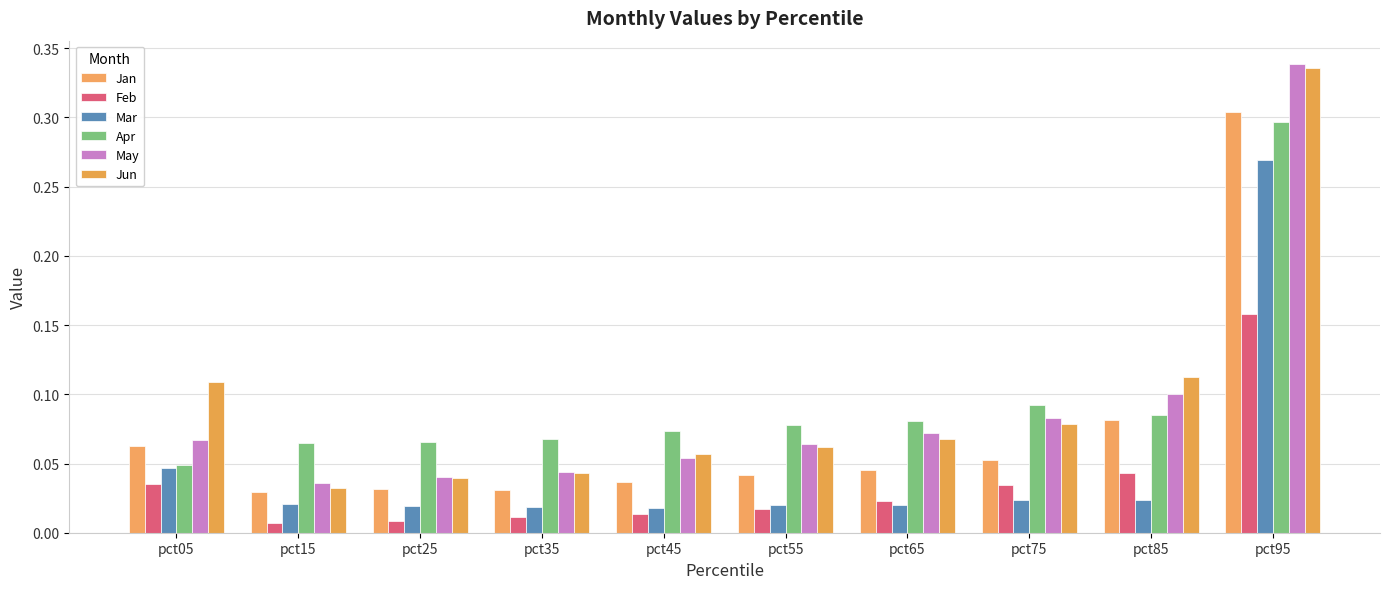

Rank the series by their maximum value, from lowest to highest.

Feb, Mar, Apr, Jan, Jun, May